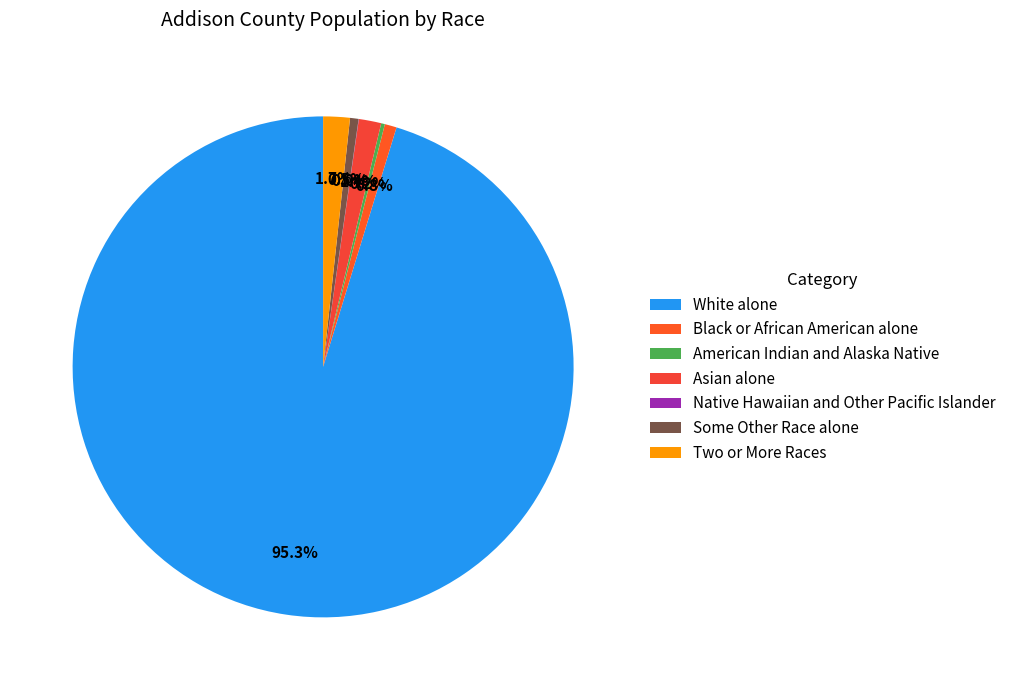

Which slice is the smallest?

Native Hawaiian and Other Pacific Islander